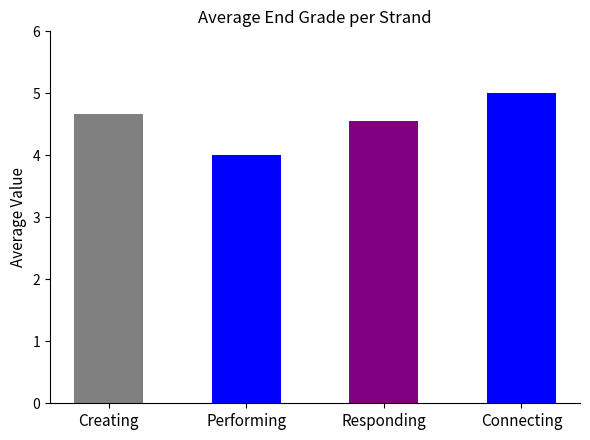

What is the difference between the values at Connecting and Responding?

0.4